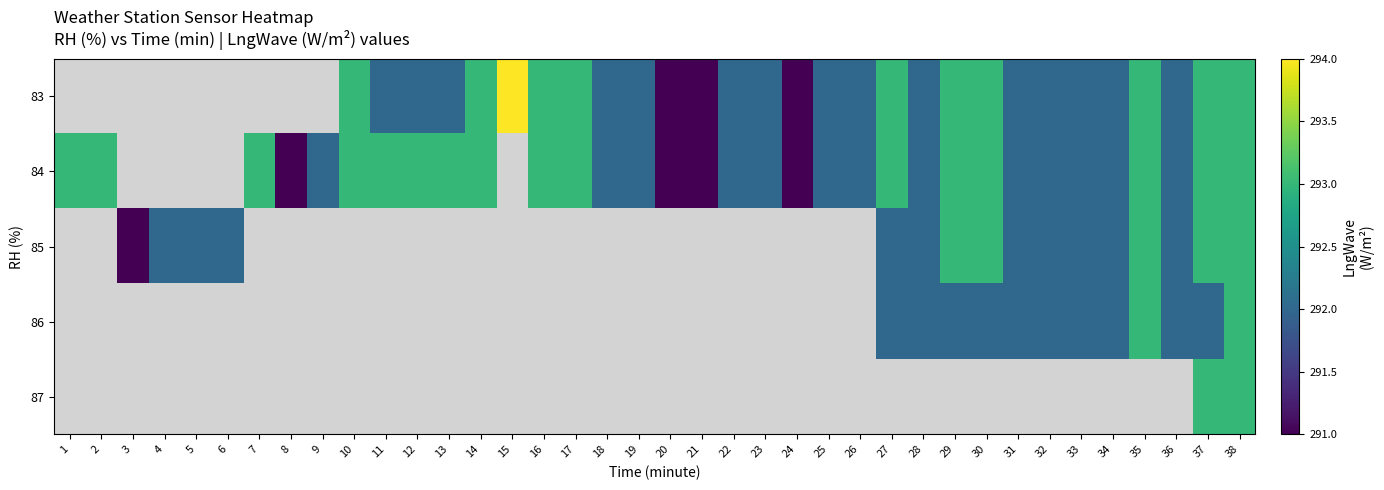

How many positive values does the 84 series have?

33